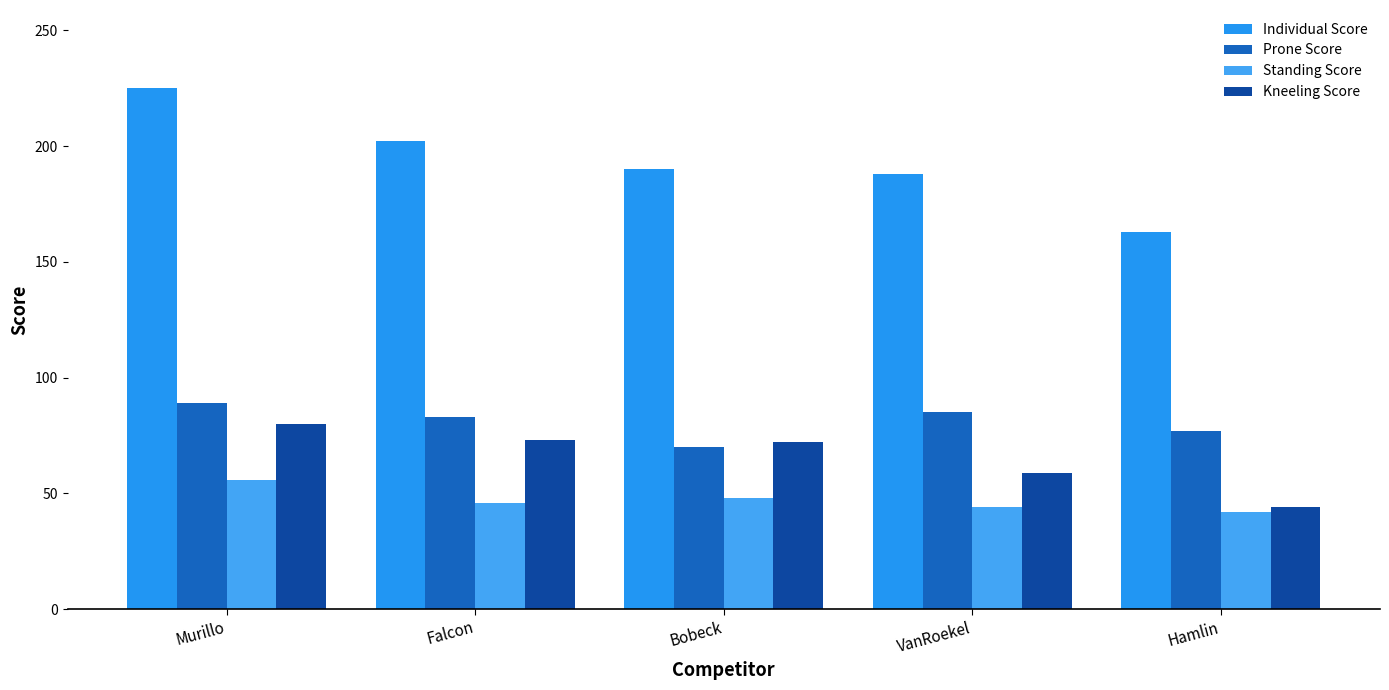

True or false: Kneeling Score has a value of 73 at Falcon.

True